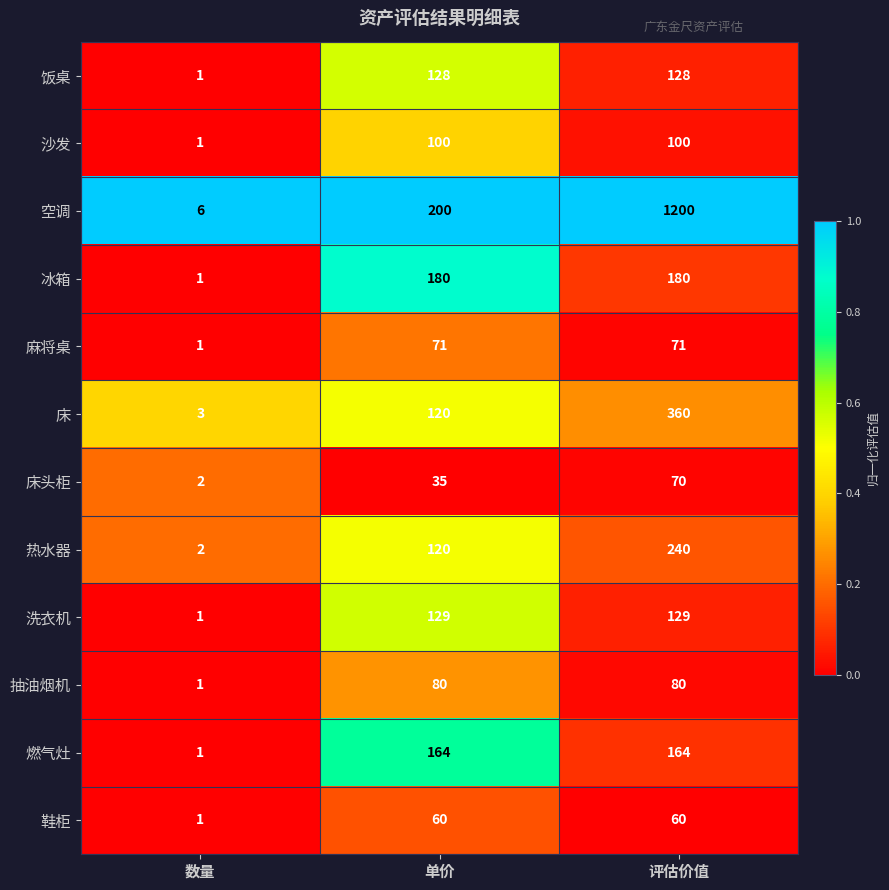

Which series has the largest total across all categories?

空调